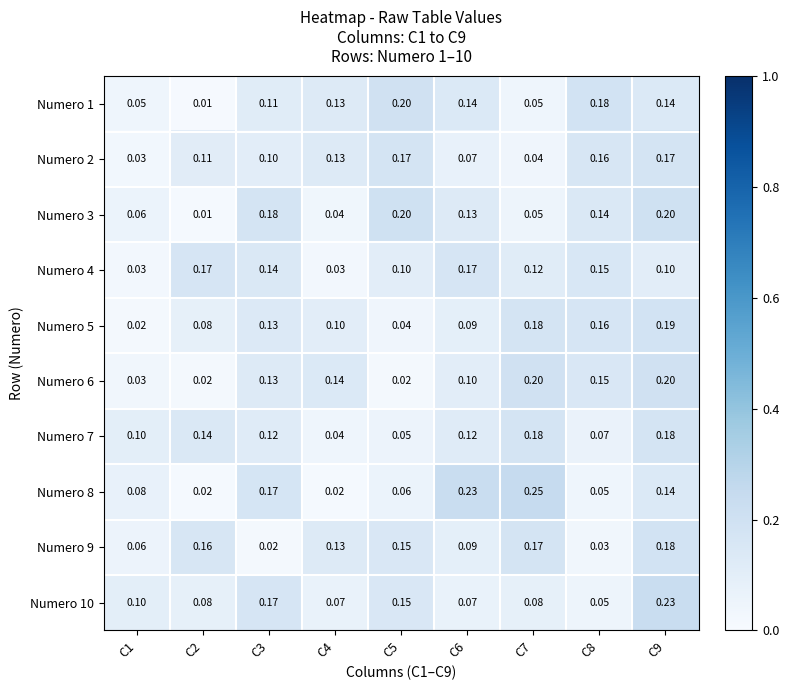

Is the value of Numero 8 at C6 greater than the value of Numero 5 at C7?

Yes